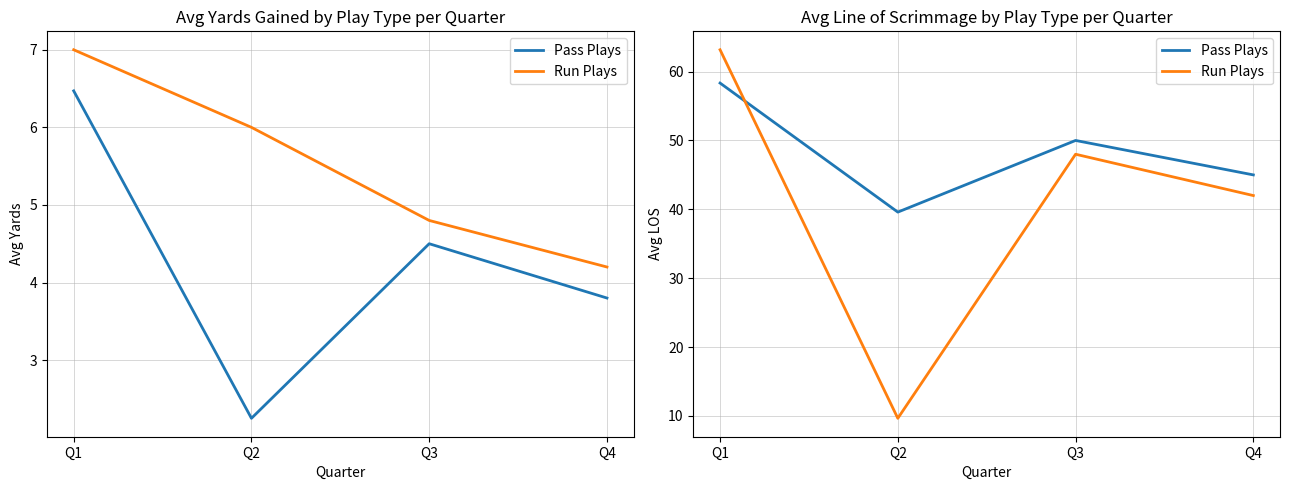

What is the average value of the Pass Plays series?

48.2